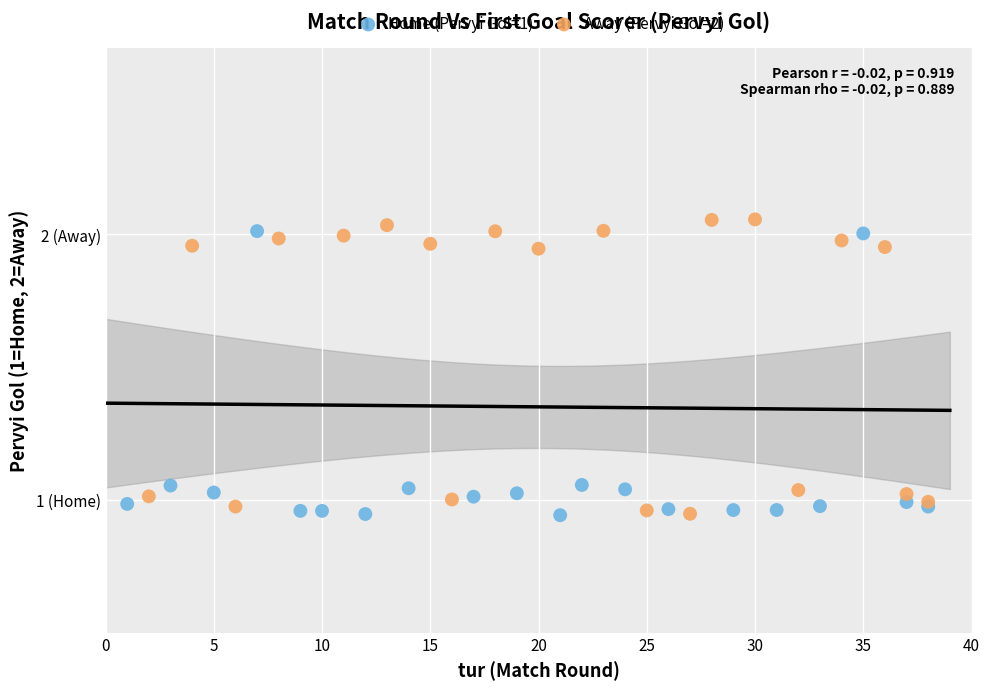

What are all the series names shown in the legend?

Home (Pervyi Gol=1), Away (Pervyi Gol=2)